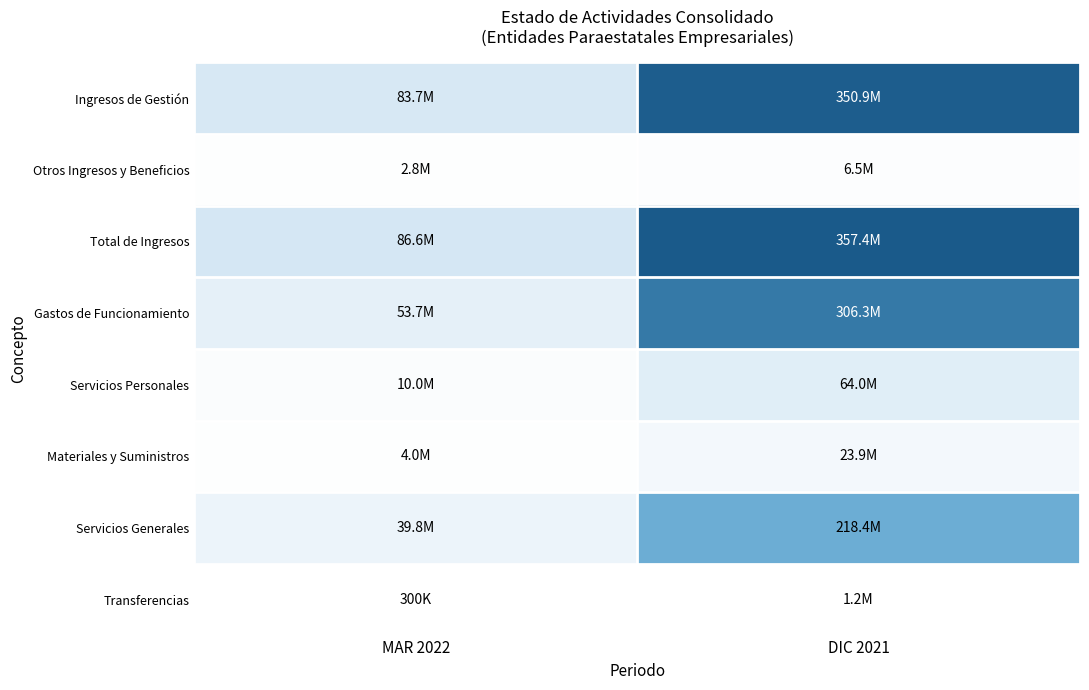

At how many categories does at least one series exceed 216606570?

1